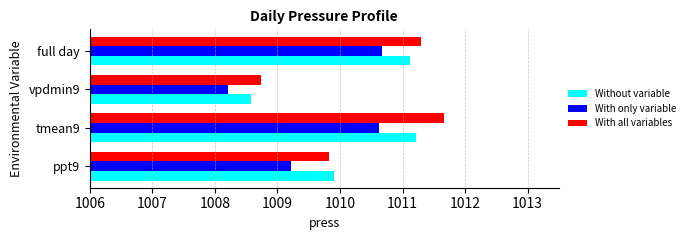

What is the total value across all series at full day?

3033.1